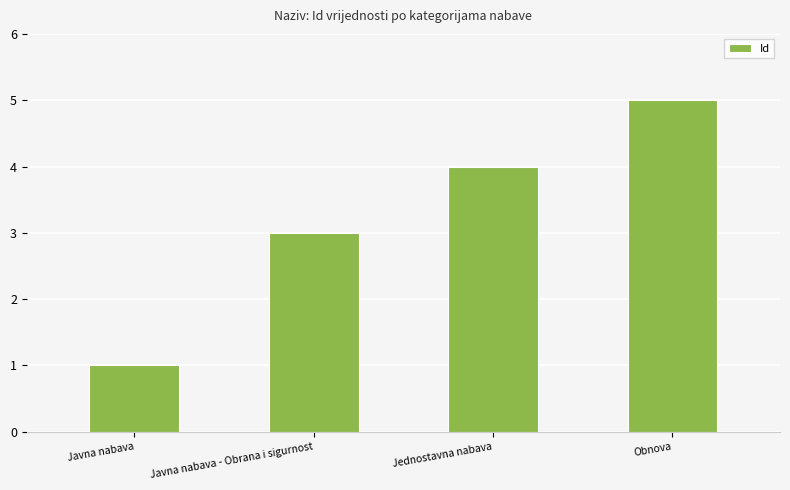

Does the chart contain any negative values?

No